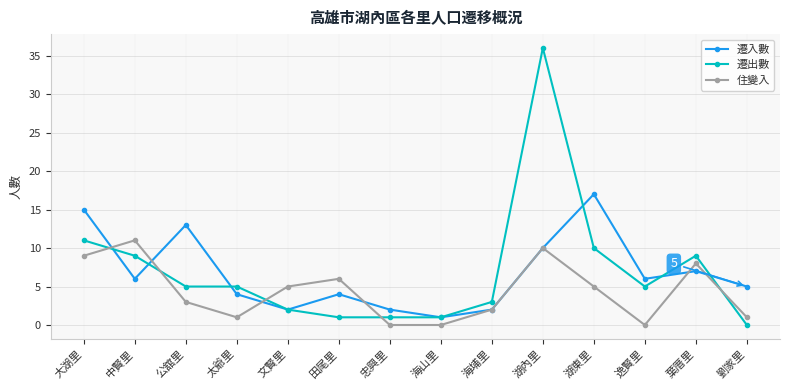

Where do 住變入 and 遷出數 first cross each other?

大湖里 and 中賢里